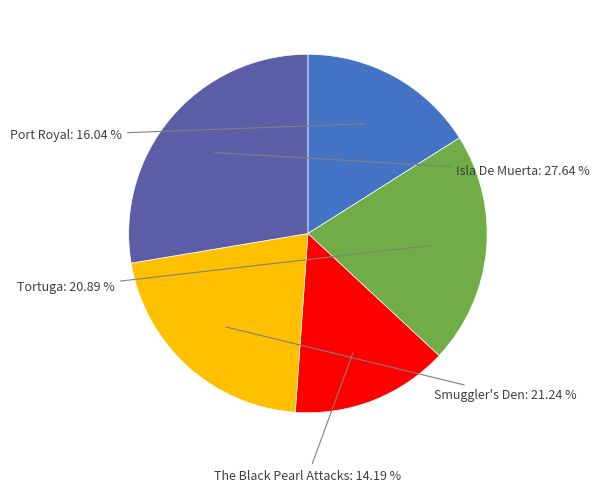

What percentage is the Smuggler's Den slice, to the nearest percent?

21%